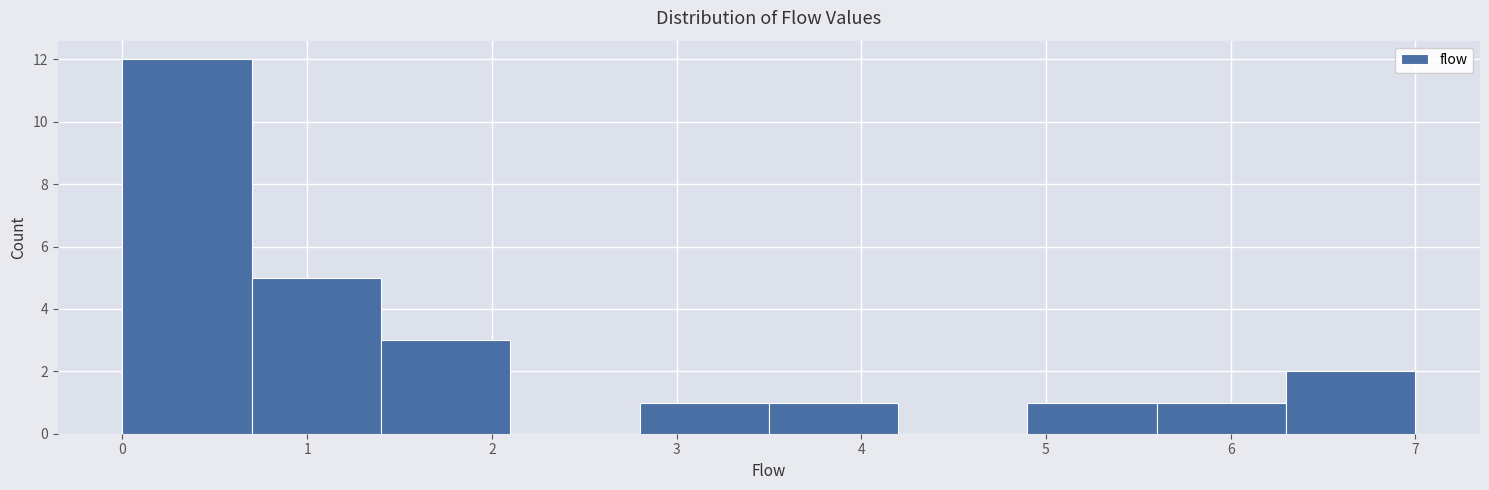

Reading left to right, transcribe this chart: for each bar, give the range it covers on the x-axis and its height. The values are not printed on the chart, so give them approximately, as read against the axis.

0.0 to 0.7: 12
0.7 to 1.4: 5
1.4 to 2.1: 3
2.1 to 2.8: 0
2.8 to 3.5: 1
3.5 to 4.2: 1
4.2 to 4.9: 0
4.9 to 5.6: 1
5.6 to 6.3: 1
6.3 to 7.0: 2